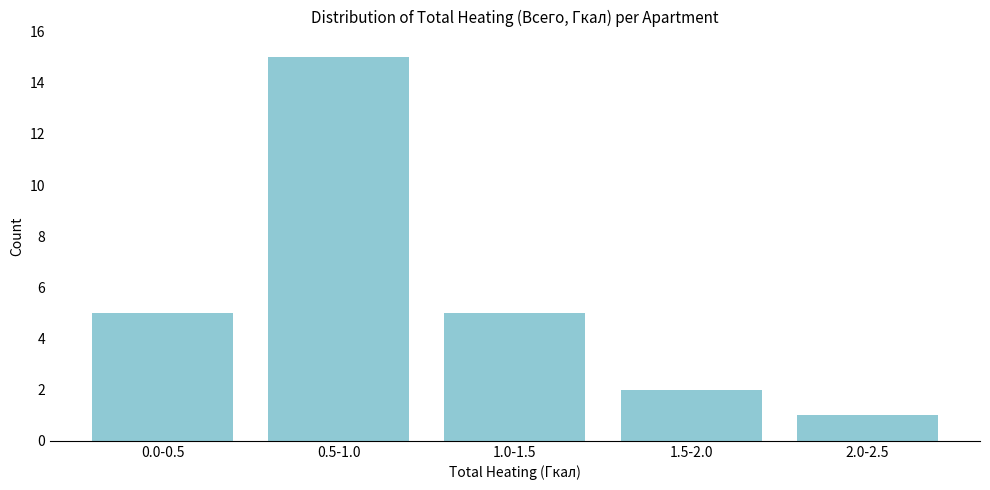

Reading left to right, extract all data points from this chart.

0.0-0.5=5	0.5-1.0=15	1.0-1.5=5	1.5-2.0=2	2.0-2.5=1